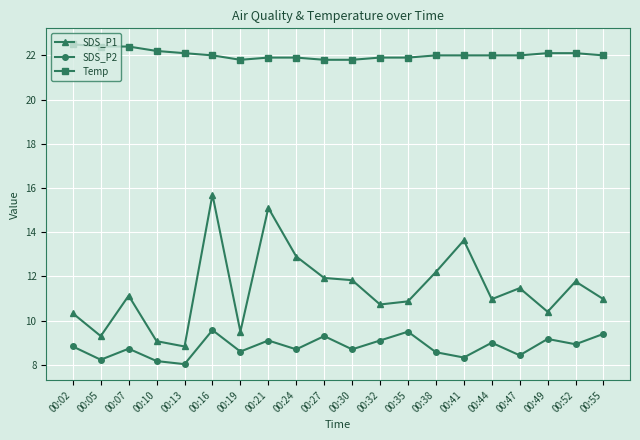

What is the difference between the second highest and minimum values in the SDS_P1 series?

6.3